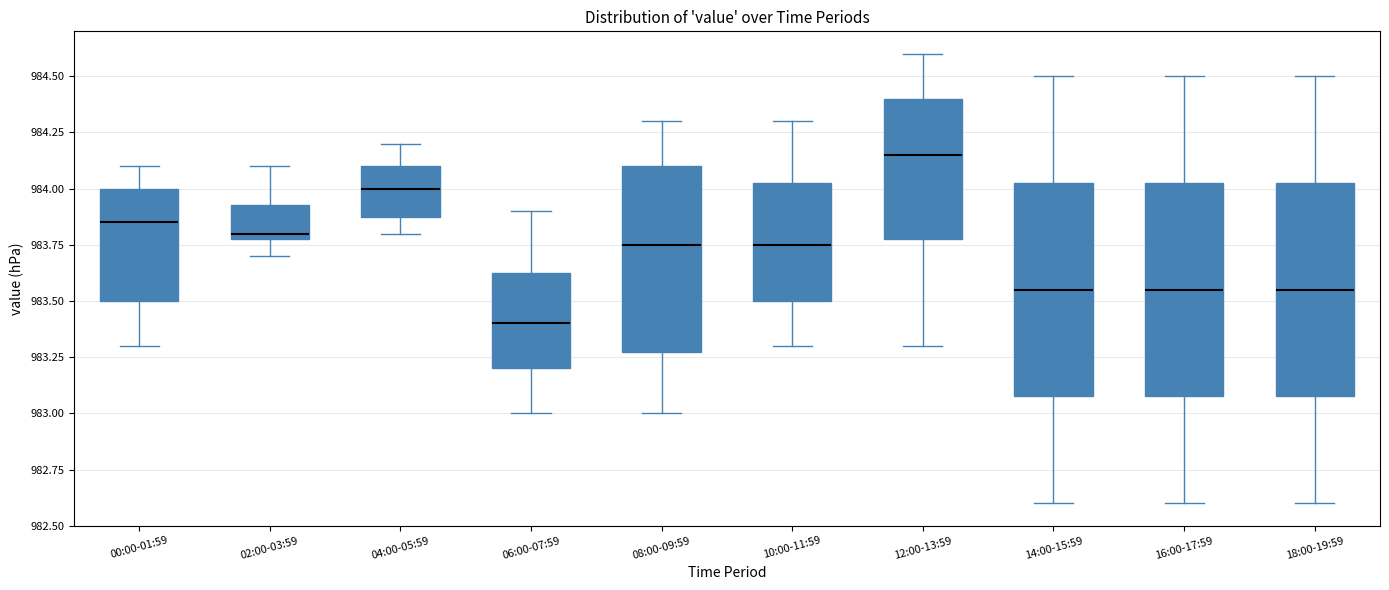

Where is the lower edge of the box for 04:00-05:59 on the y-axis? The values are not printed on the chart, so give them approximately, as read against the axis.

983.90